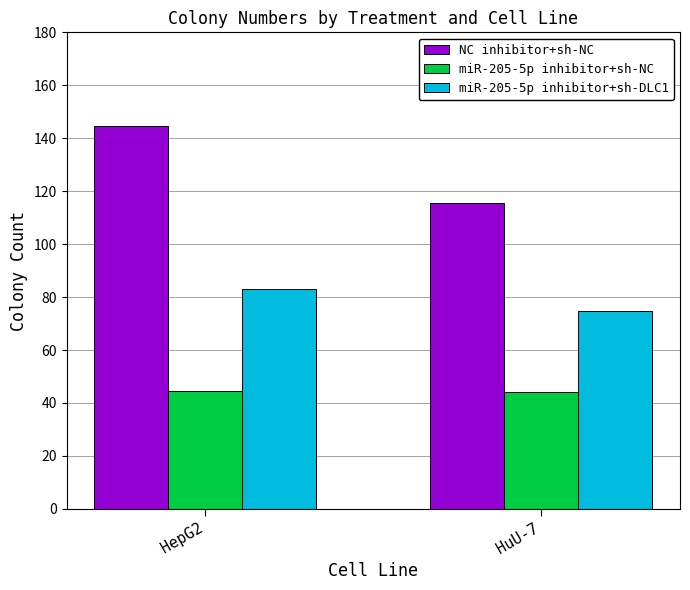

Between HepG2 and HuU-7, which series saw the biggest shift?

NC inhibitor+sh-NC